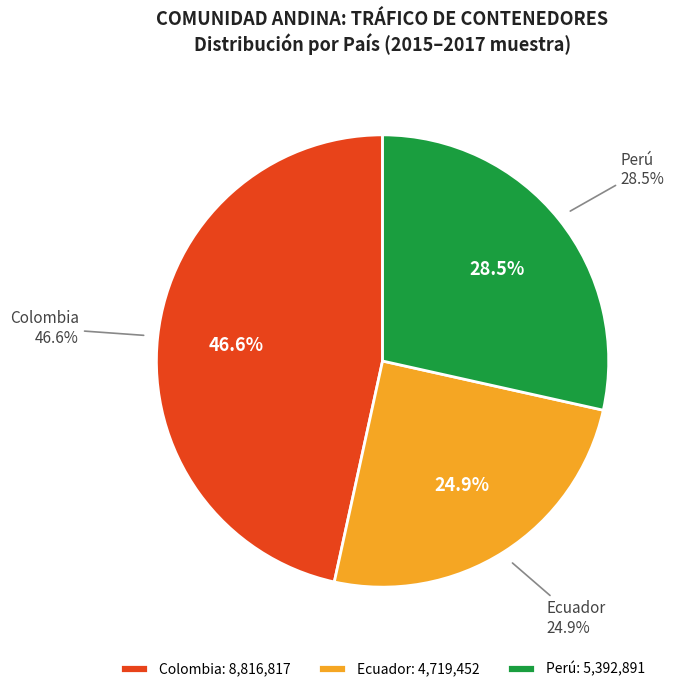

Do Ecuador and Colombia together represent more than half of the pie?

Yes